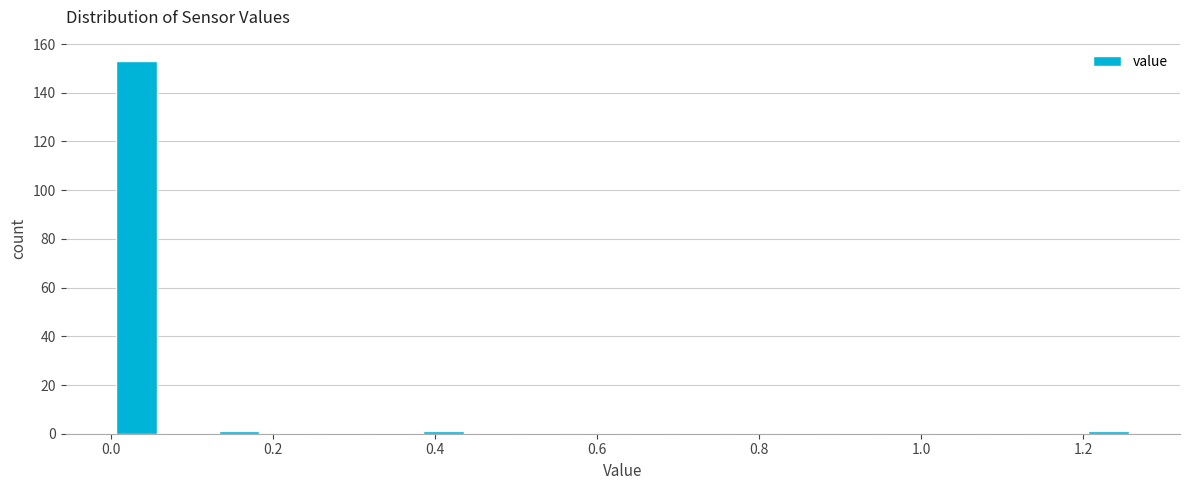

Around what value on the x-axis is the tallest bar? Give the approximate position of its centre, as read against the axis.

0.04